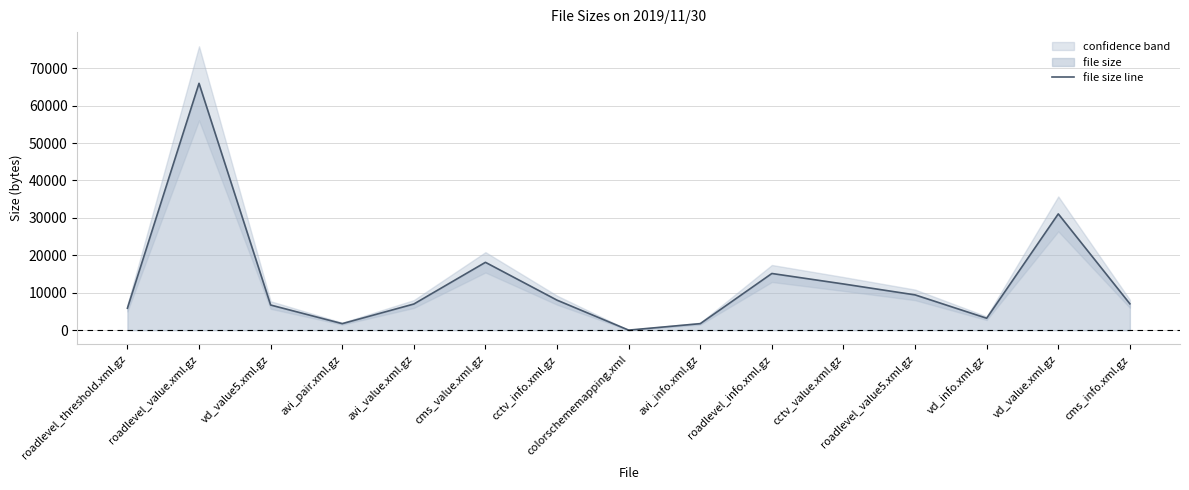

What is the label of the 12th point from the left?

roadlevel_value5.xml.gz